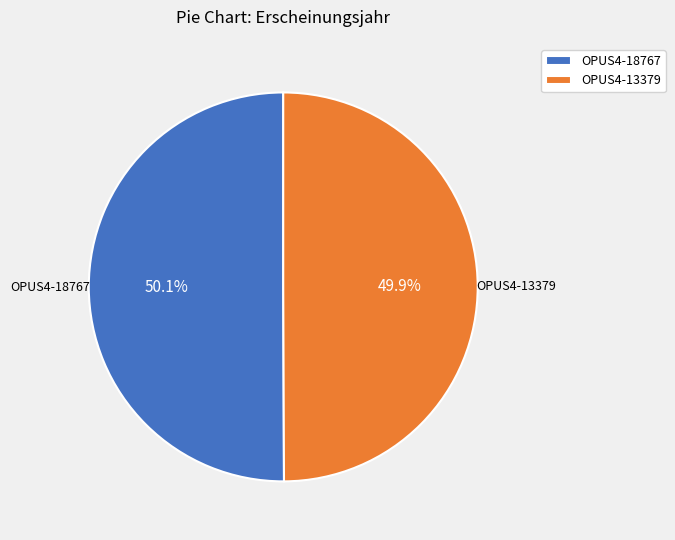

Is it true that OPUS4-13379 is 50% of the pie?

True